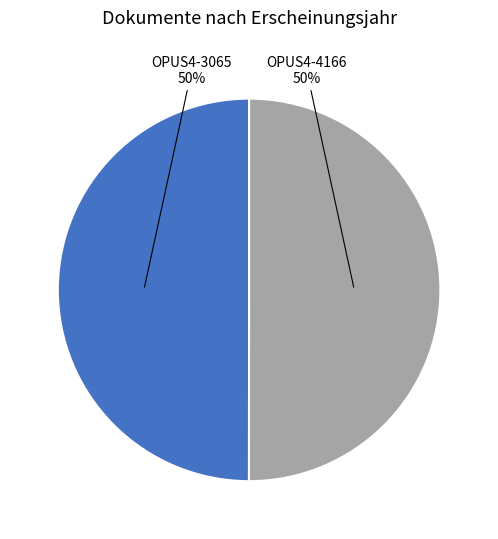

To the nearest percent, what is the average slice percentage?

50%